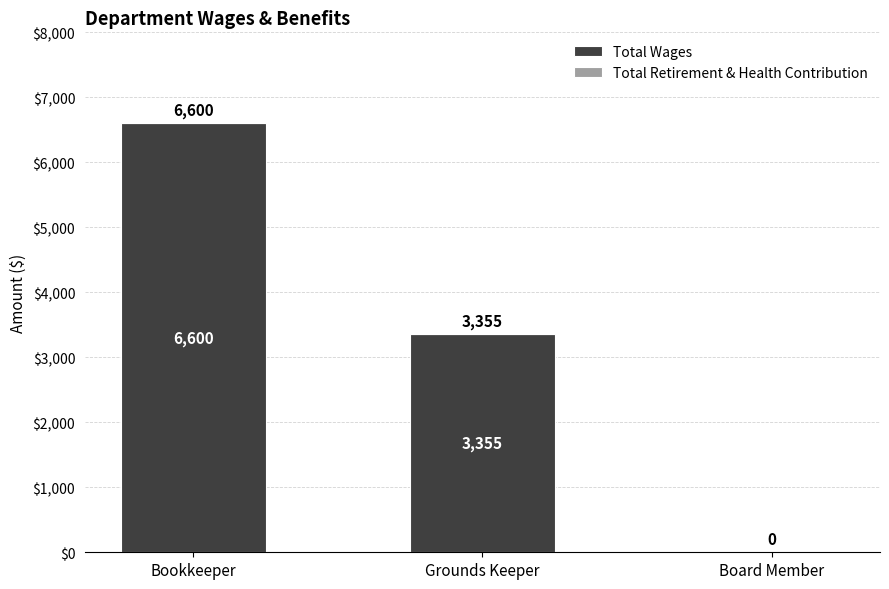

Reading right to left, extract all data points from this chart.

Board Member=0	Grounds Keeper=3355	Bookkeeper=6600